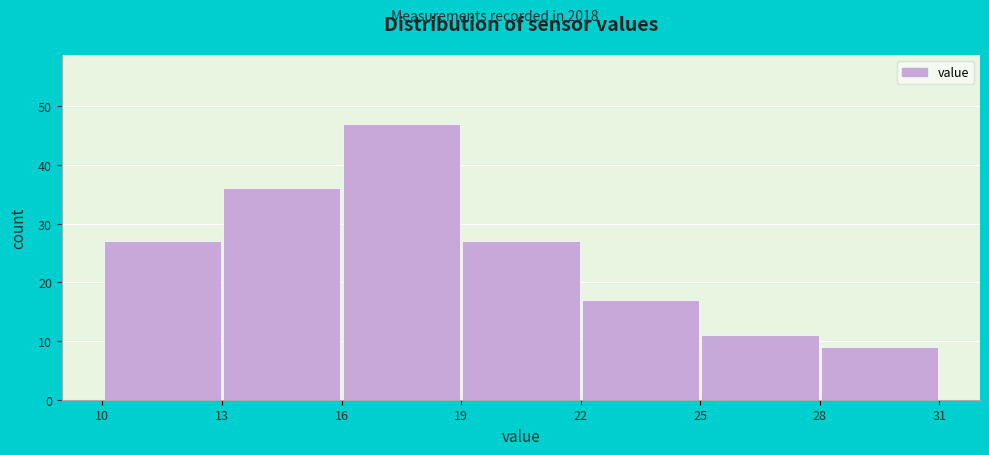

Reading left to right, list every bar in this chart as the range it spans on the x-axis followed by its height. The values are not printed on the chart, so give them approximately, as read against the axis.

10 to 13: 27
13 to 16: 36
16 to 19: 47
19 to 22: 27
22 to 25: 17
25 to 28: 11
28 to 31: 9